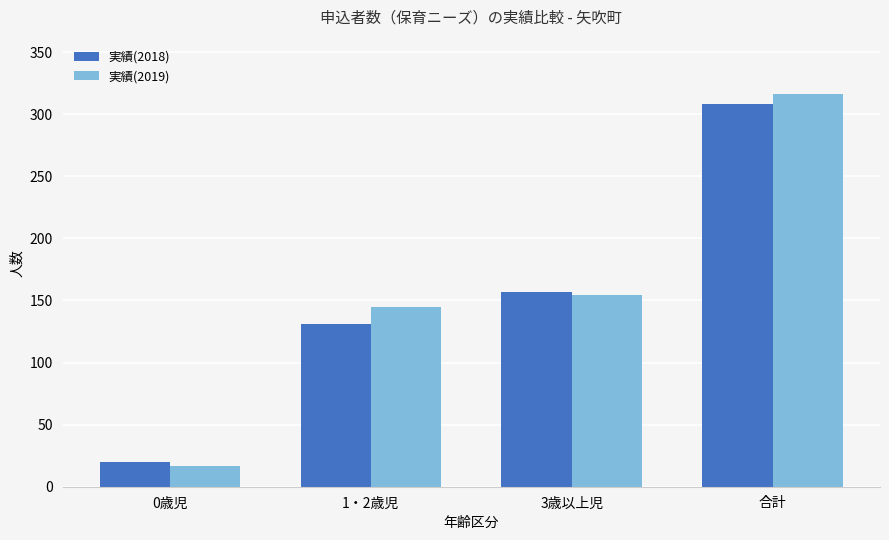

How many data points in 実績(2018) are less than 157?

2